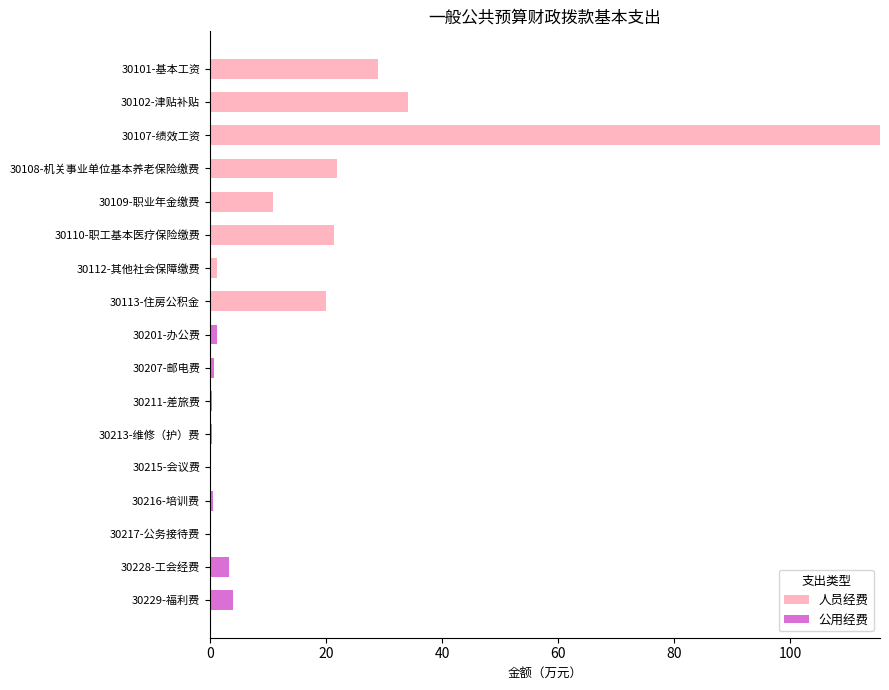

What is the total value across all series at 30113-住房公积金?

20.1